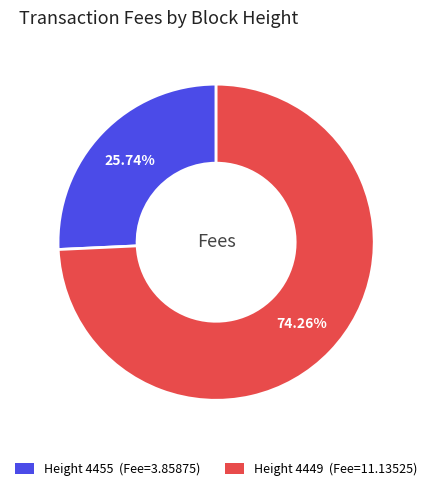

Rank the categories by value from lowest to highest.

Height 4455 (Fee=3.85875), Height 4449 (Fee=11.13525)